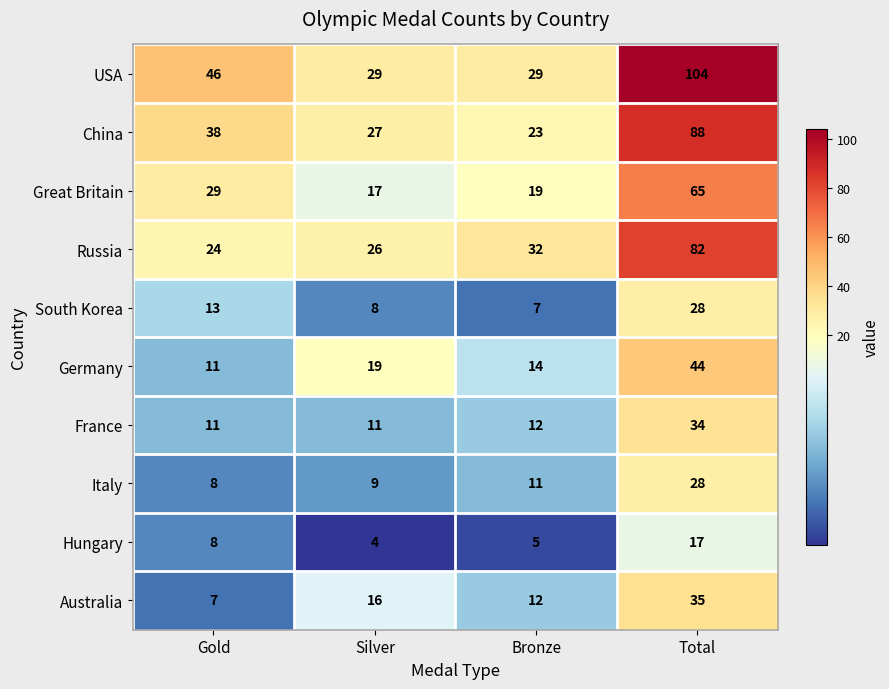

List the labels in order of China value, largest first.

Total, Gold, Silver, Bronze